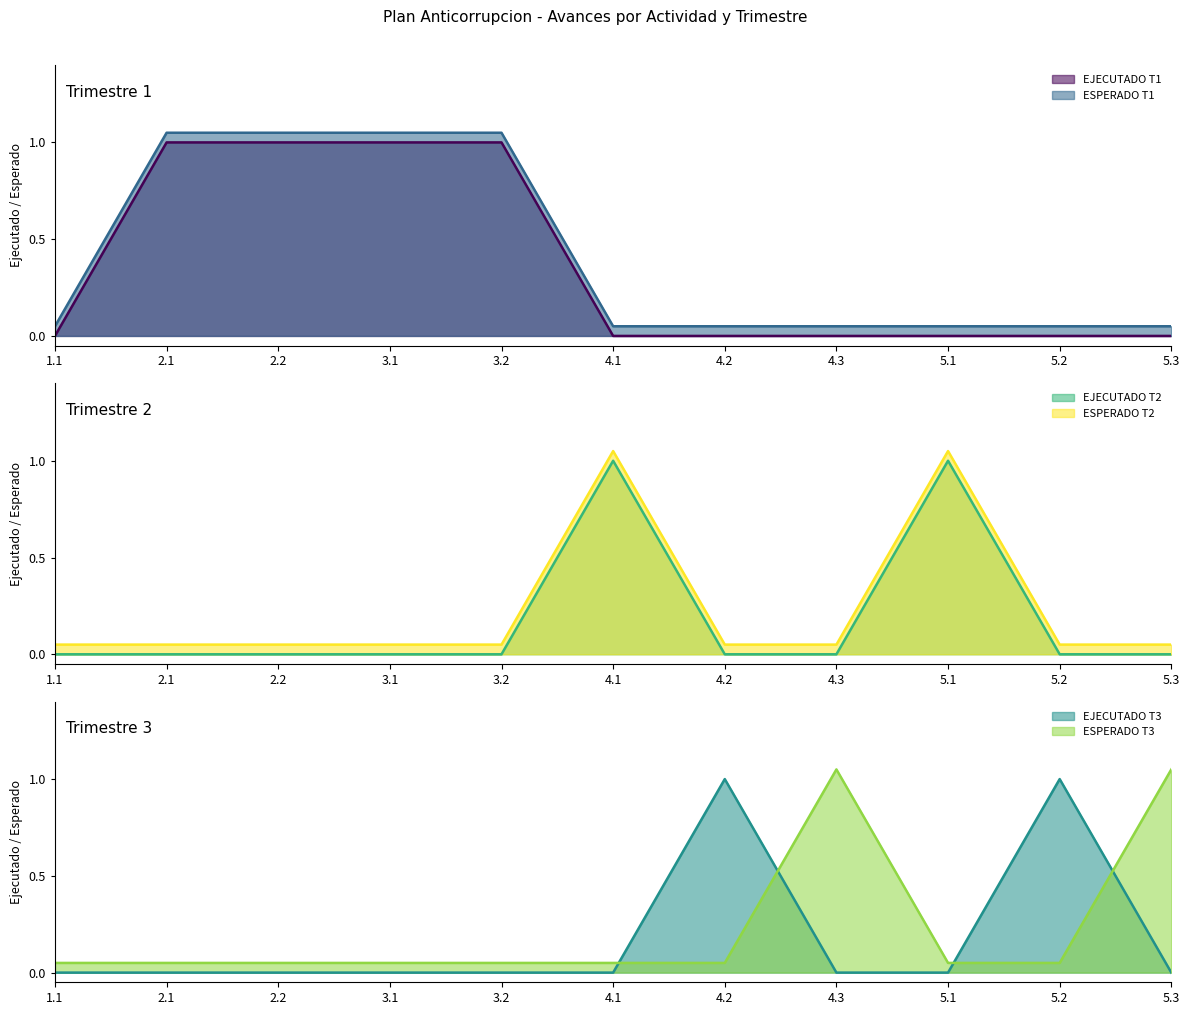

True or false: EJECUTADO T3 and ESPERADO T3 cross at least once.

True